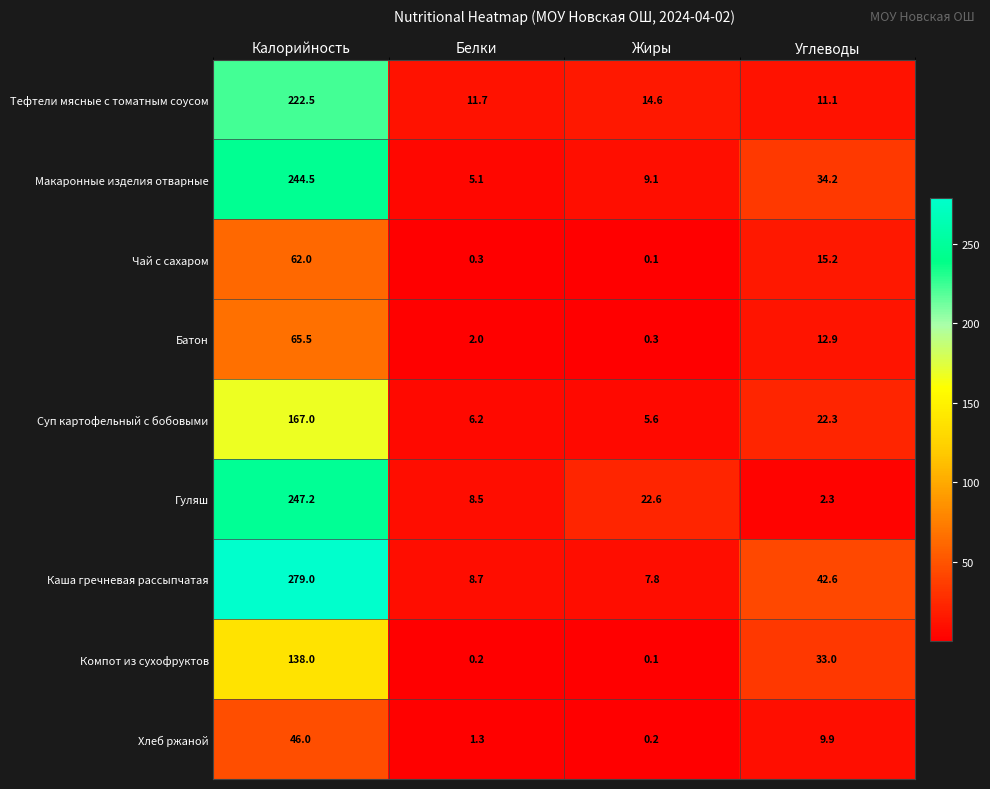

How many data points does each series have?

4